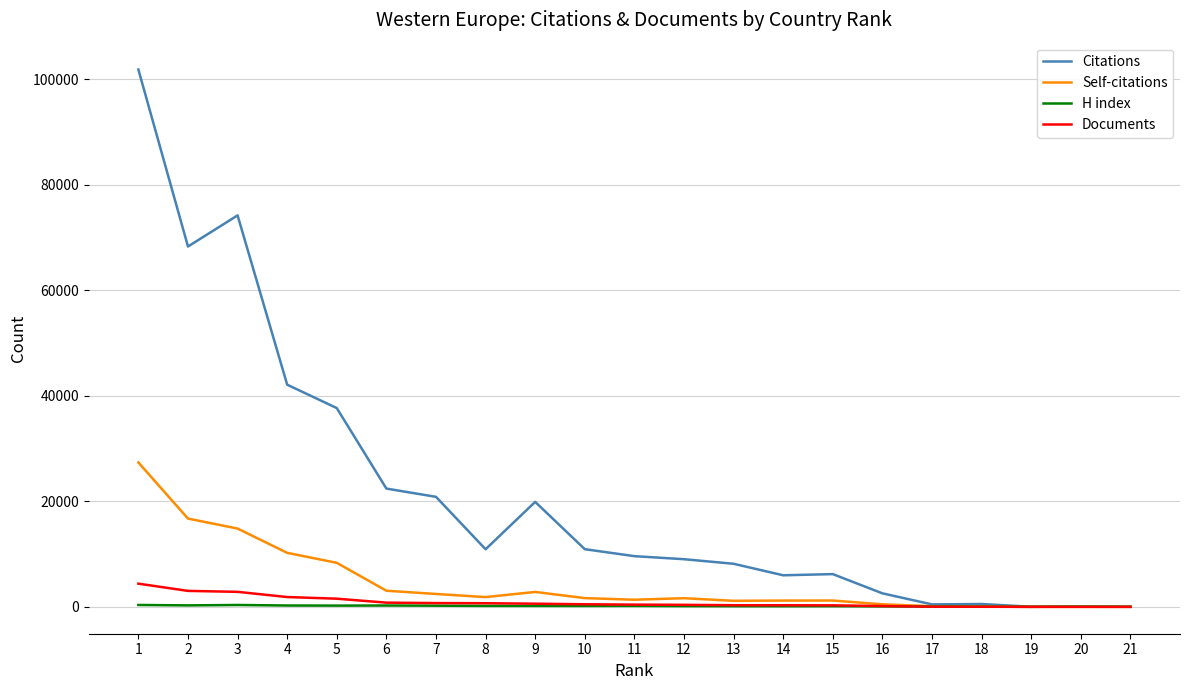

What is the average value of the H index series?

164